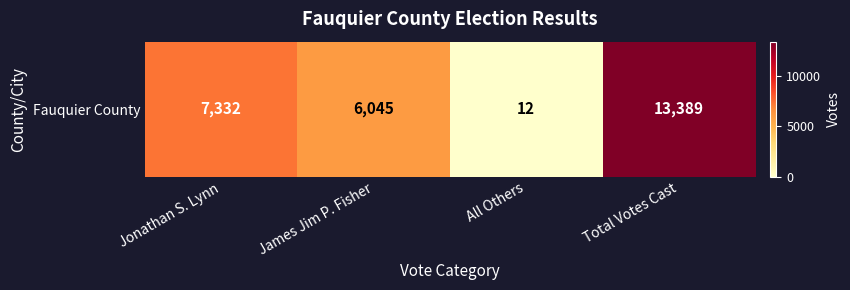

Which has a higher value, Jonathan S. Lynn or James Jim P. Fisher?

Jonathan S. Lynn